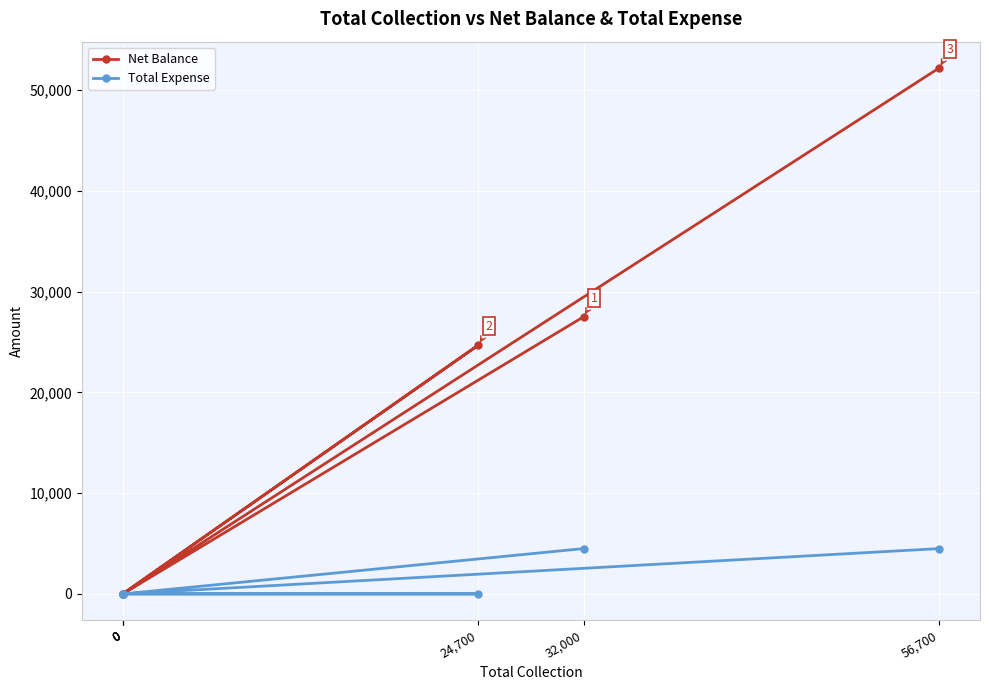

True or false: Net Balance and Total Expense cross at least once.

False